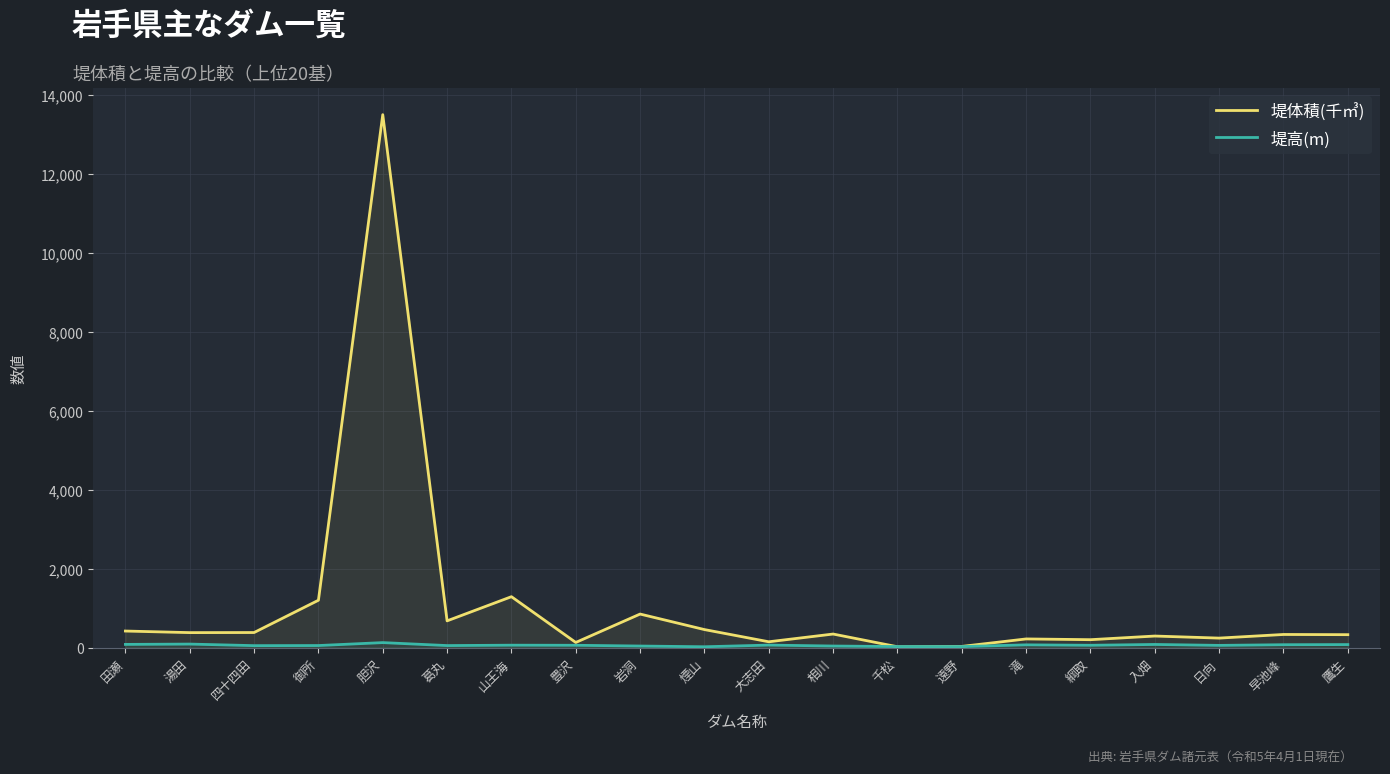

True or false: 堤高(m) and 堤体積(千㎥) cross at least once.

True